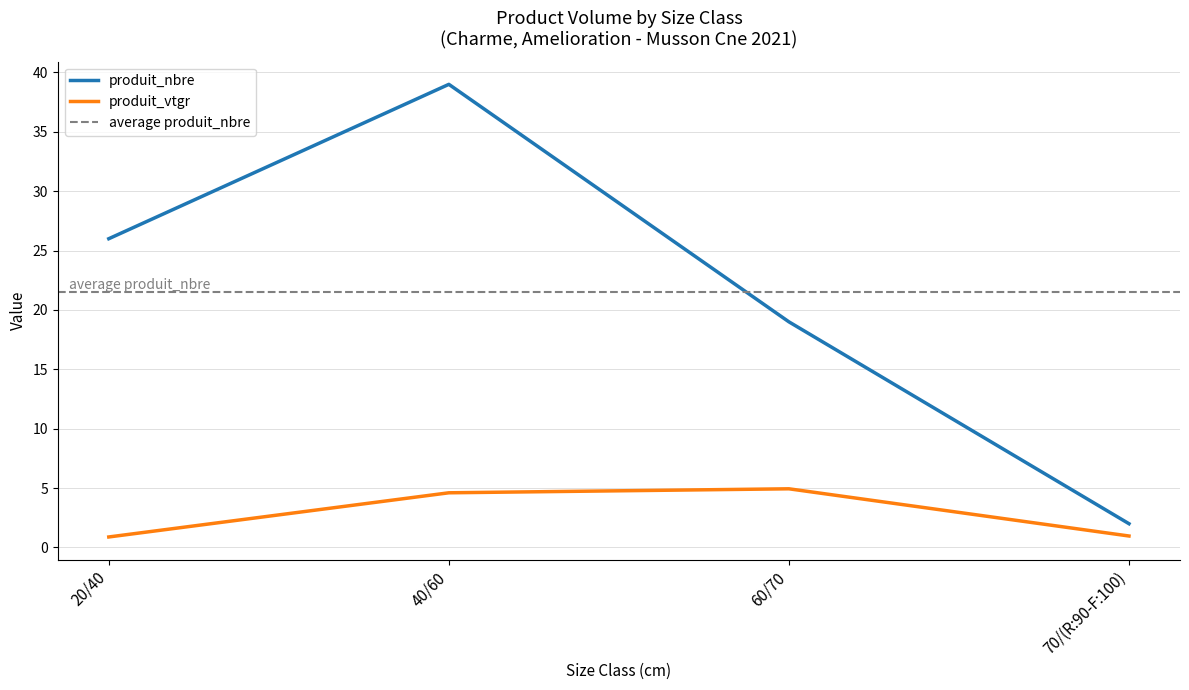

What is the maximum value shown in the chart?

39.0